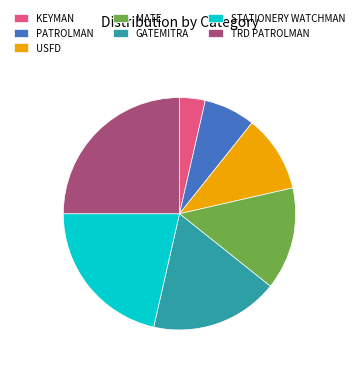

Combined, do GATEMITRA and MATE account for over 50%?

No